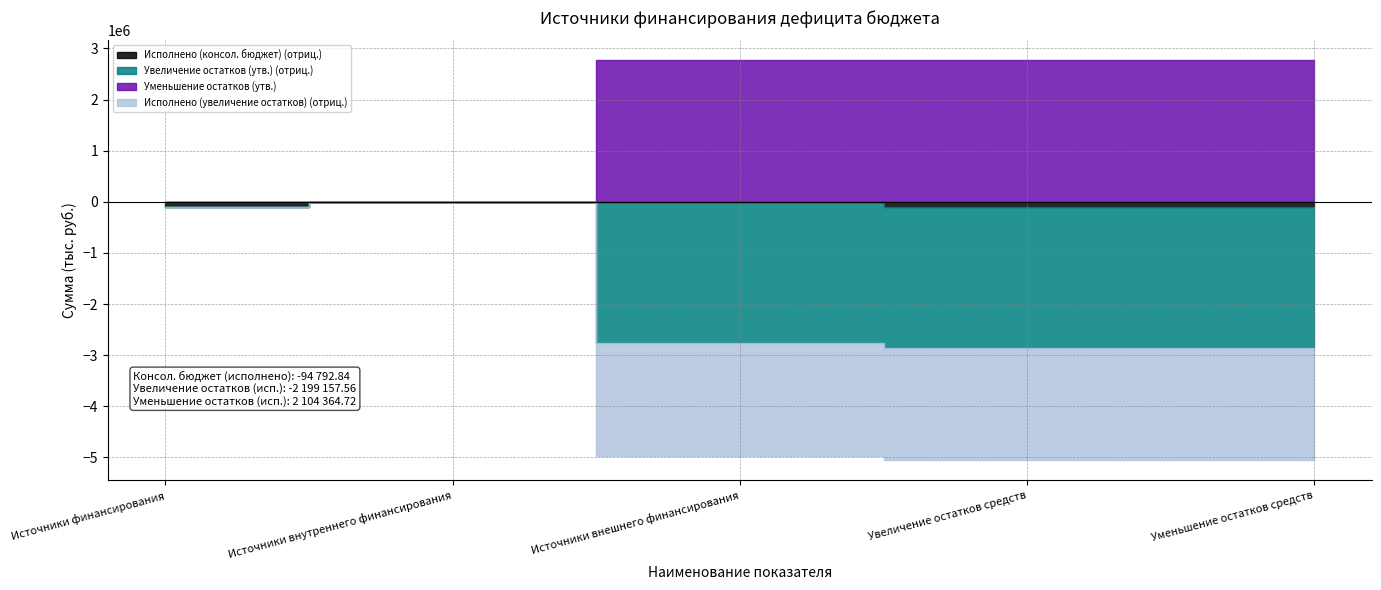

True or false: Исполнено (увеличение остатков) and Утвержденные назначения (консол. бюджет) cross at least once.

False